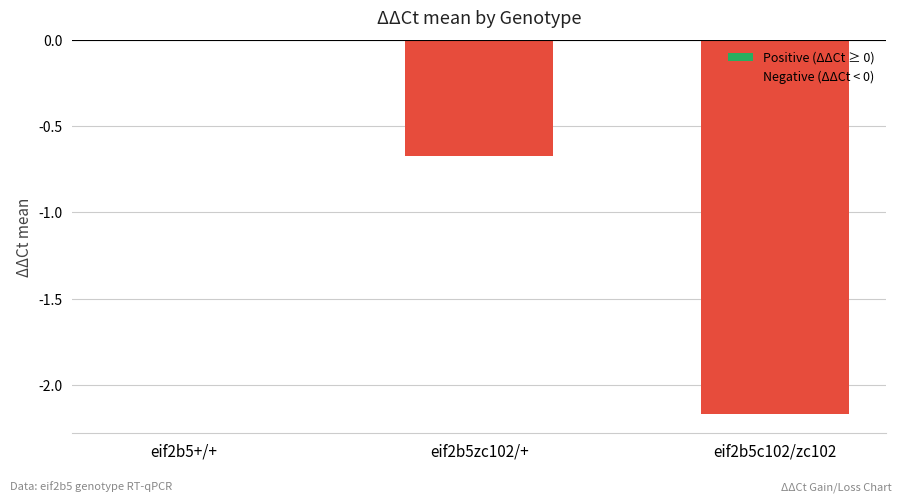

The chart shows a value of -0.5 at eif2b5c102/zc102. True or false?

False